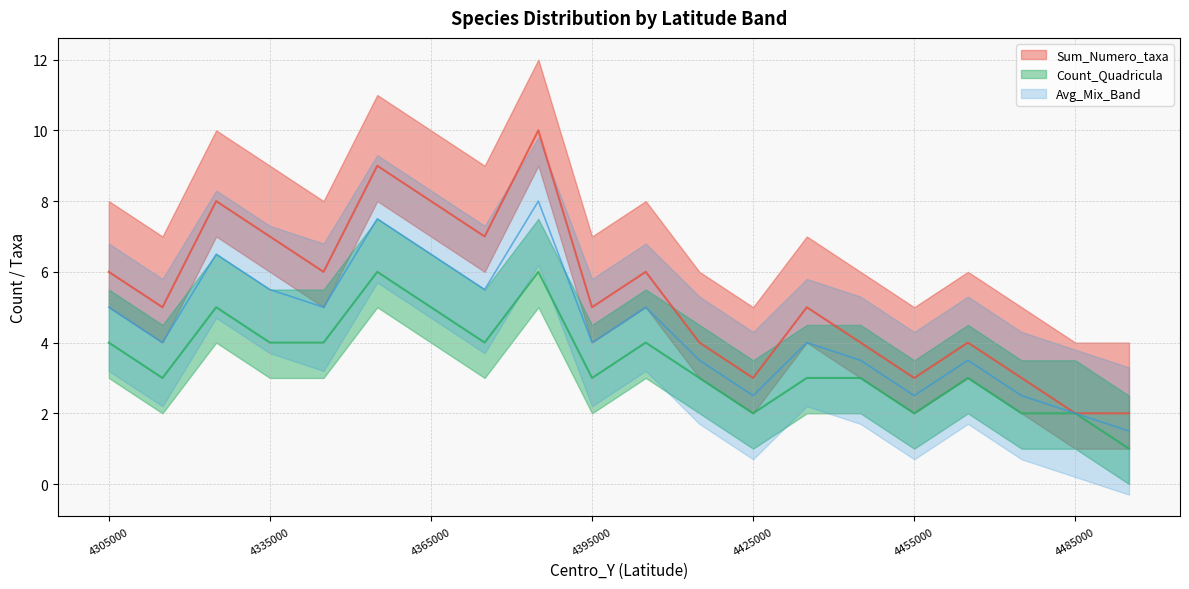

True or false: Count_Quadricula and Sum_Numero_taxa cross at least once.

False